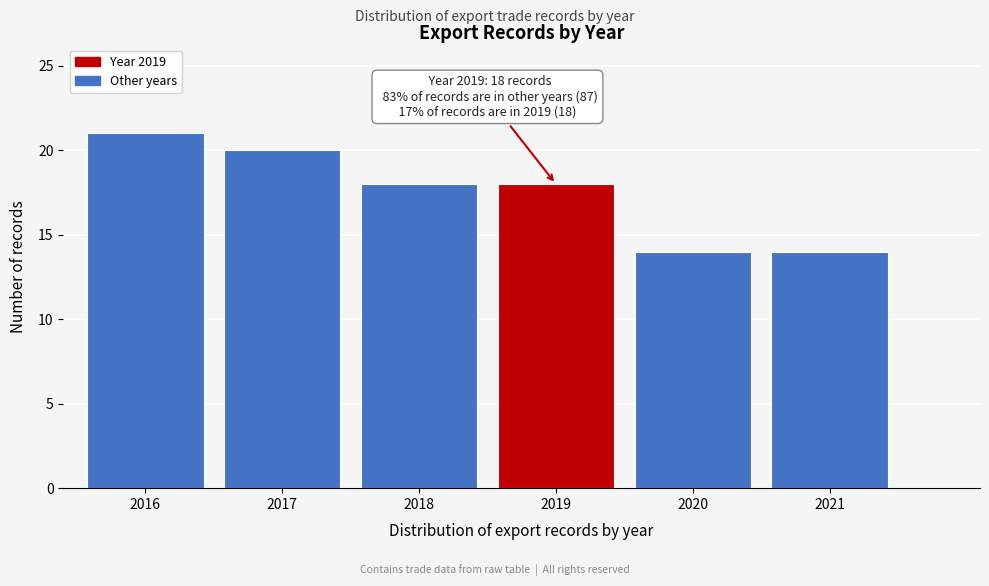

Reading right to left, extract all data points from this chart.

14	14	18	18	20	21